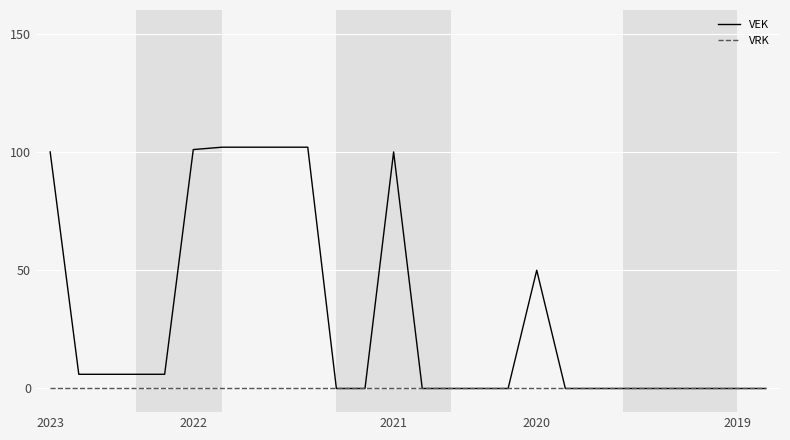

Rank the series by their maximum value, from lowest to highest.

VRK, VEK